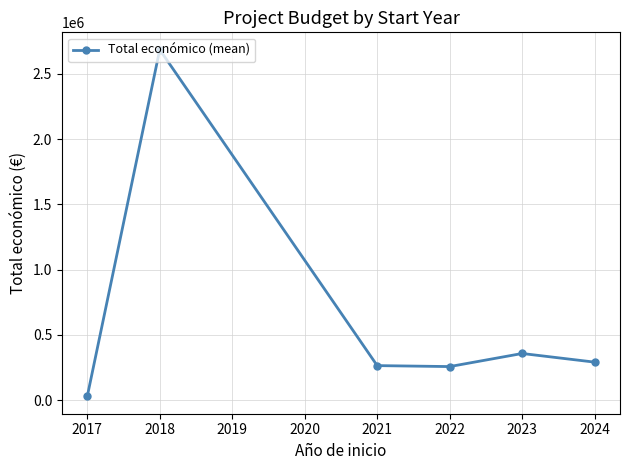

What is the difference between the maximum and minimum values?

2656026.0